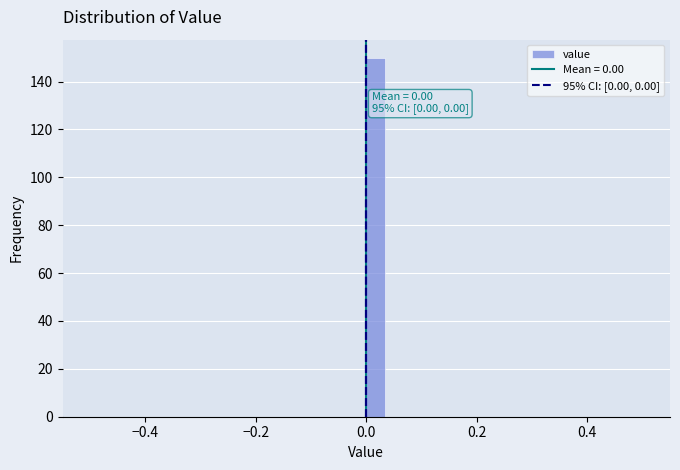

Around what value on the x-axis is the tallest bar? Give the approximate position of its centre, as read against the axis.

0.02